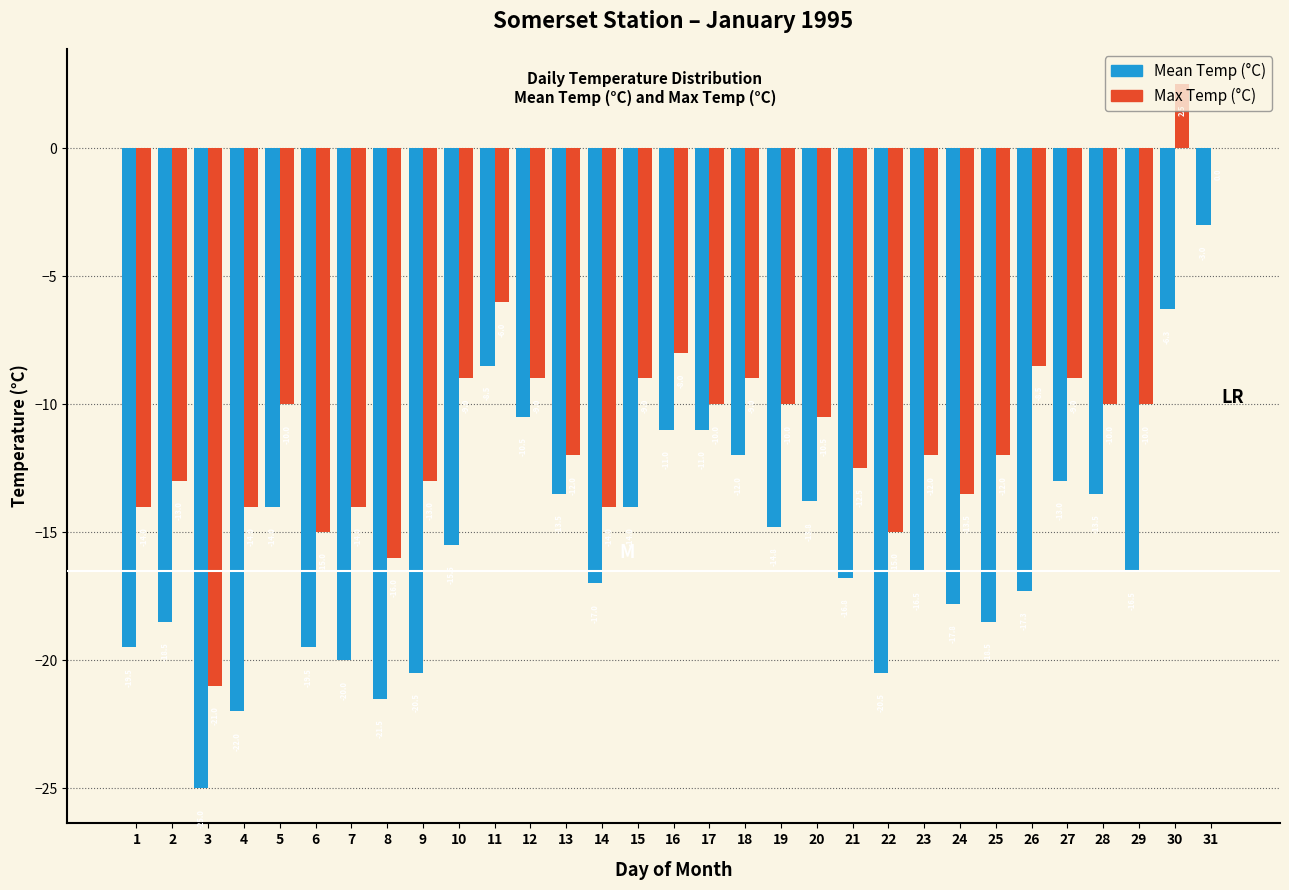

Between 19 and 28, which series saw the biggest shift?

Mean Temp (°C)